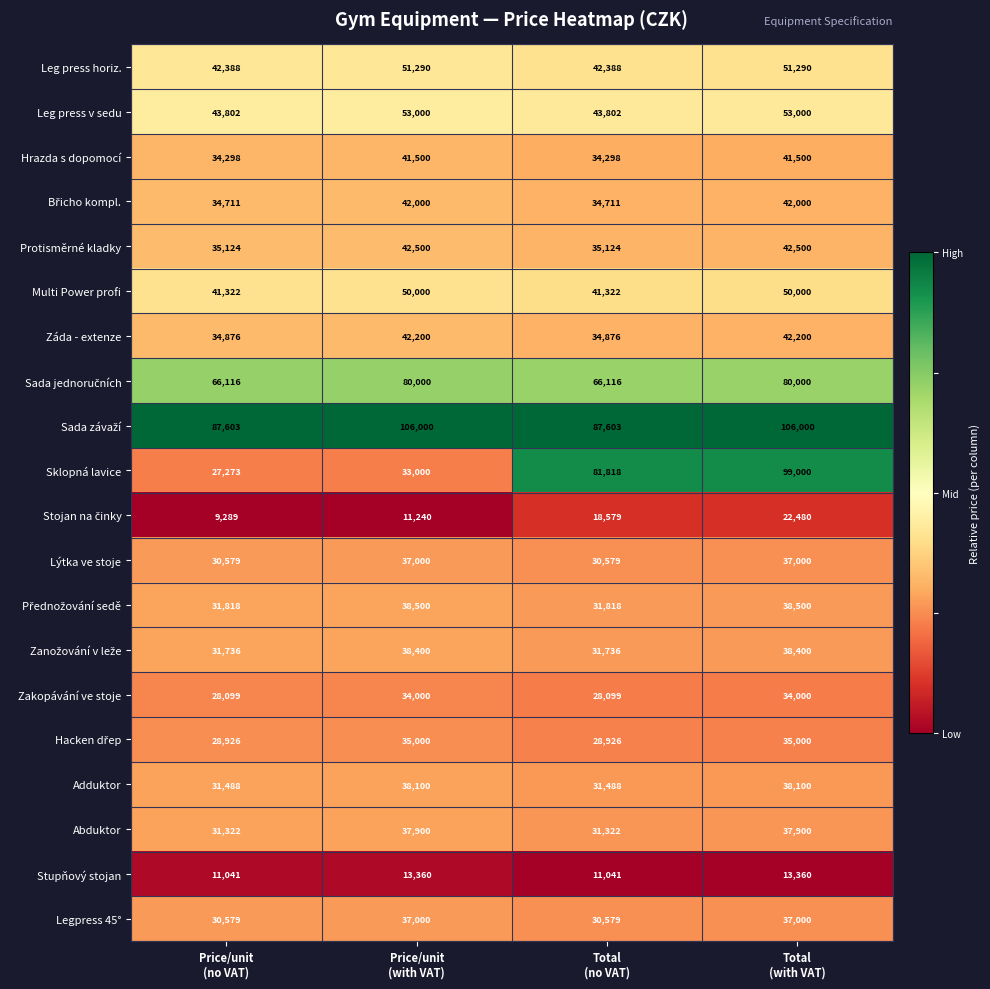

What is the average value of the Zakopávání ve stoje series?

31050